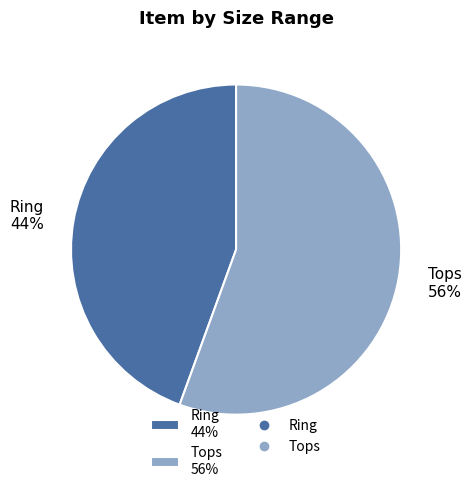

Is it true that Tops is 56% of the pie?

True